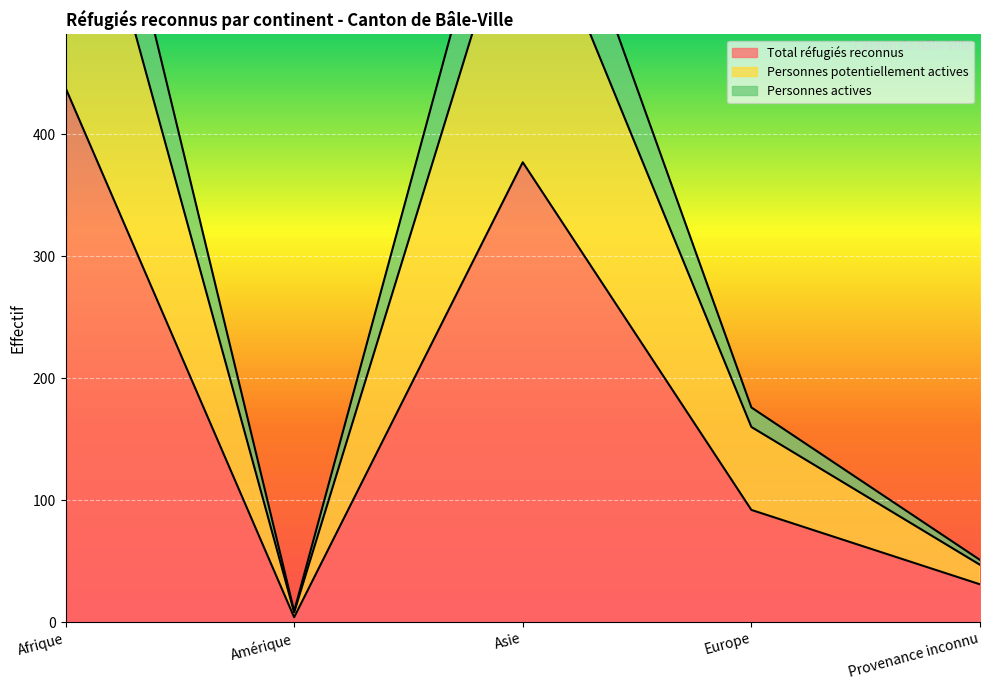

Which has a higher value, Asie or Amérique?

Asie